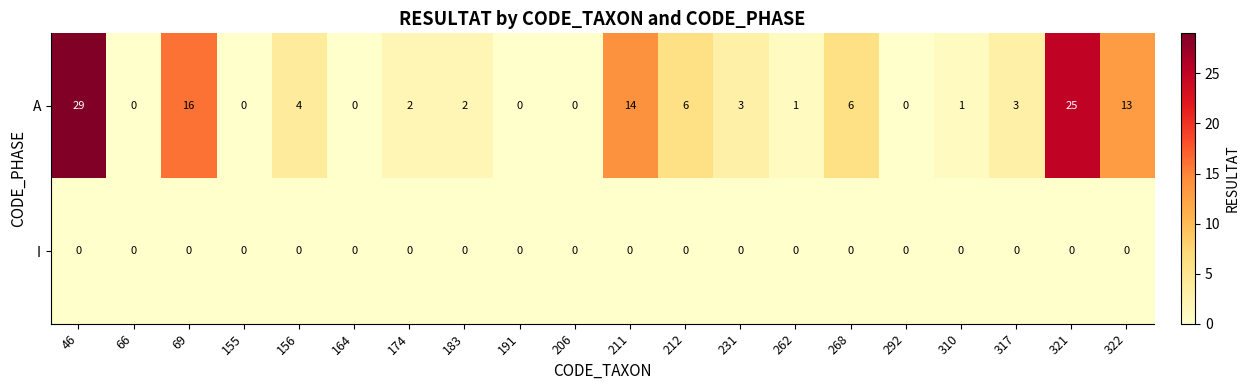

At which category does the chart reach its peak across all series?

46